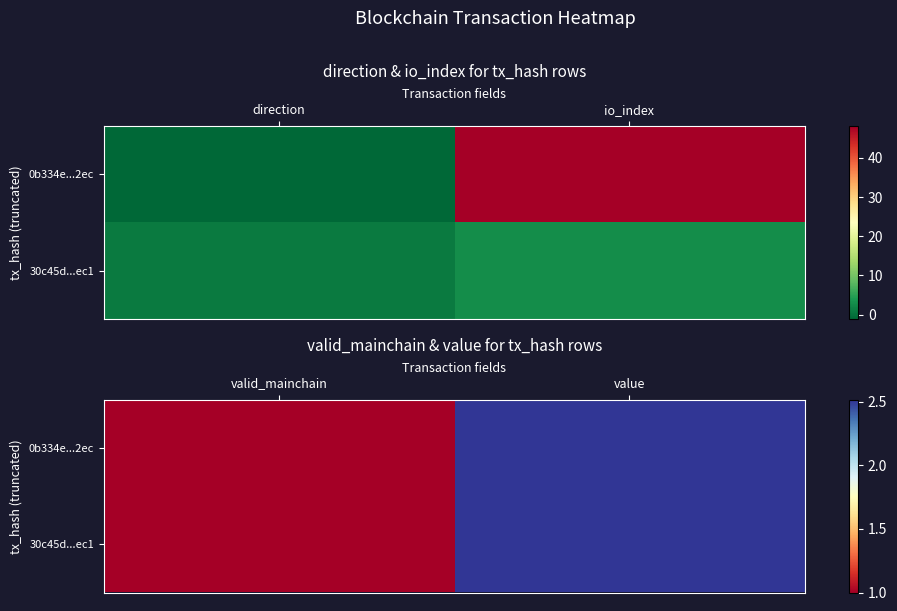

List the series in order of their peak value, lowest first.

0b334e...2ec, 30c45d...ec1